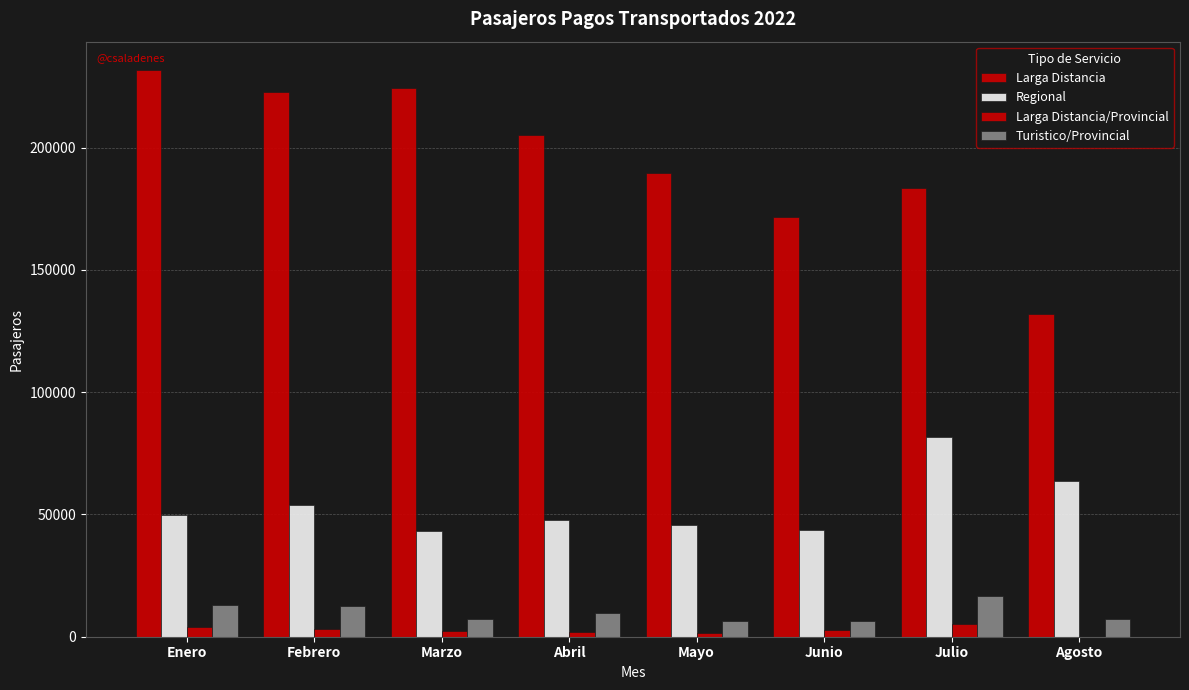

How many series are shown in this chart?

4